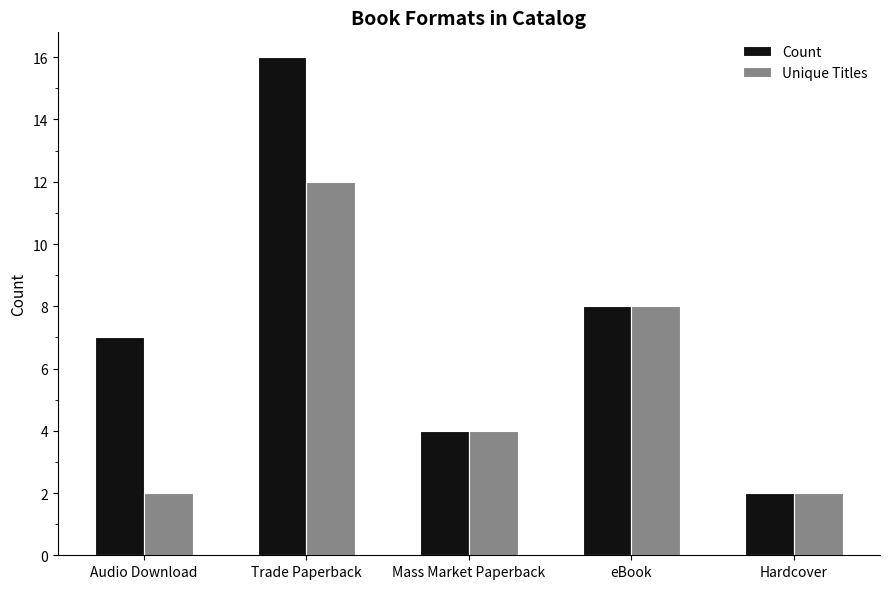

Is it true that Count equals 4 at Mass Market Paperback?

True